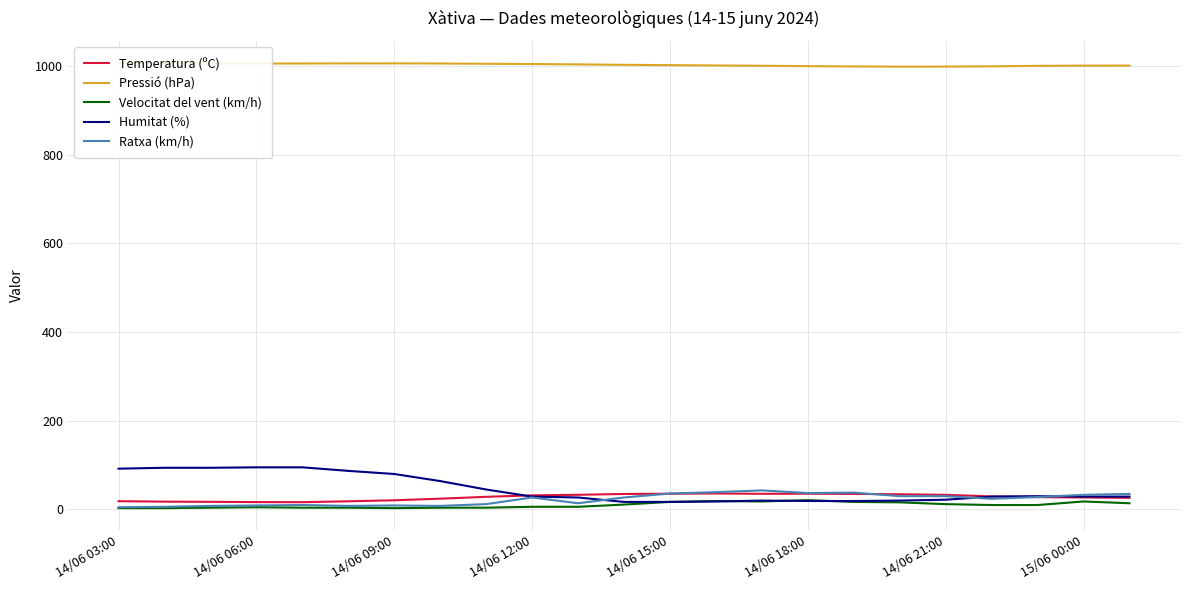

Is it true that Humitat (%) equals 95.0 at 14/06 06:00?

True